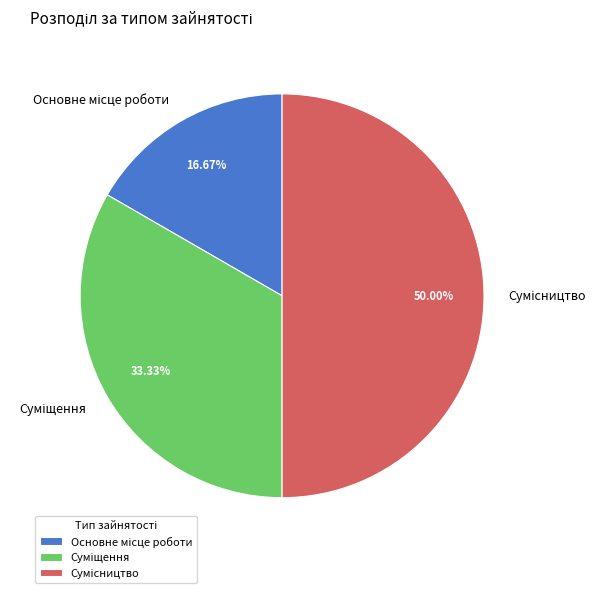

How many slices are in this pie chart?

3